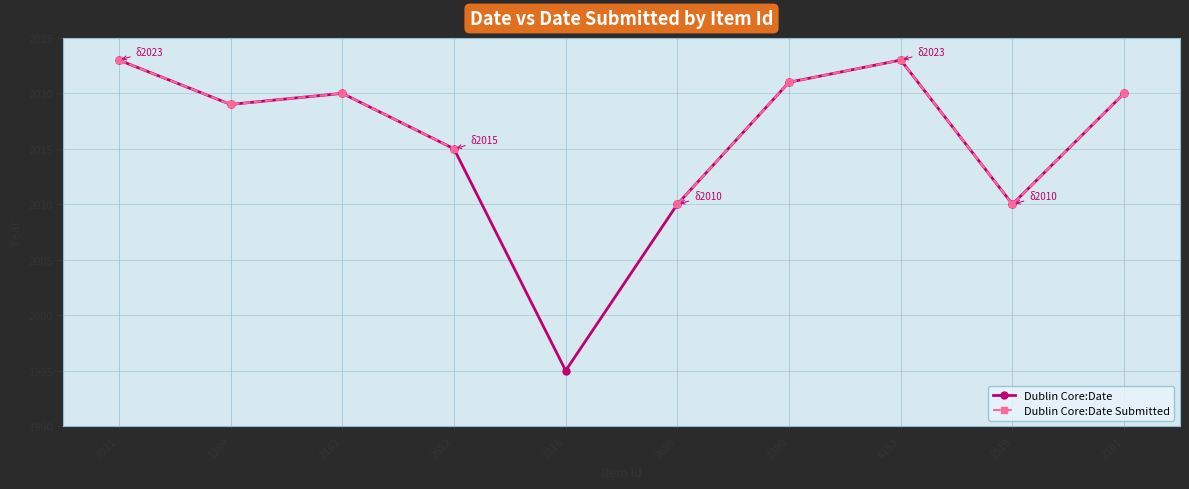

The Dublin Core:Date series shows 917.5 at 2162. True or false?

False